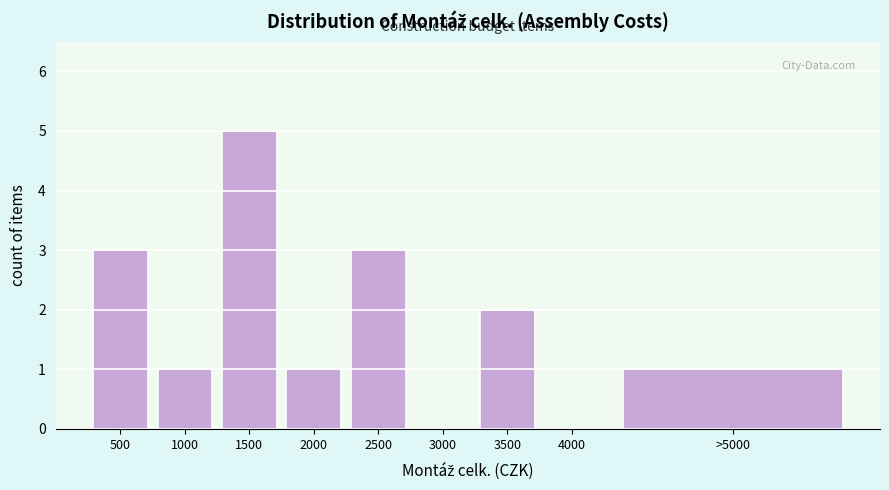

Reading right to left, transcribe all the data shown in this chart.

>5000=1	4000=0	3500=2	3000=0	2500=3	2000=1	1500=5	1000=1	500=3